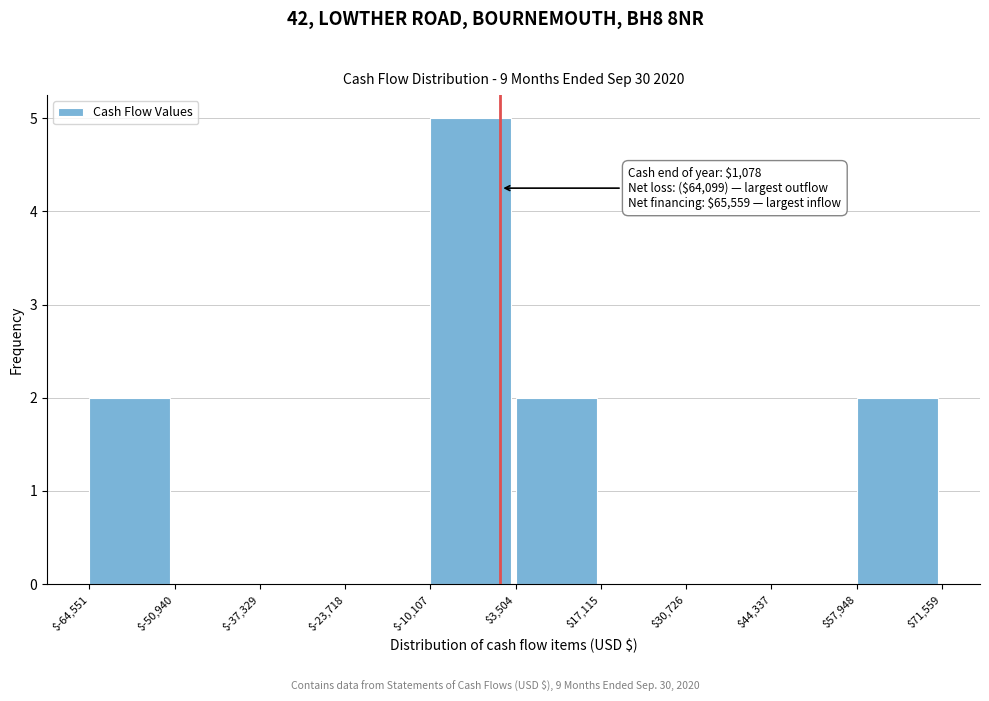

Which range on the x-axis has the tallest bar?

$-10,107 to $3,504